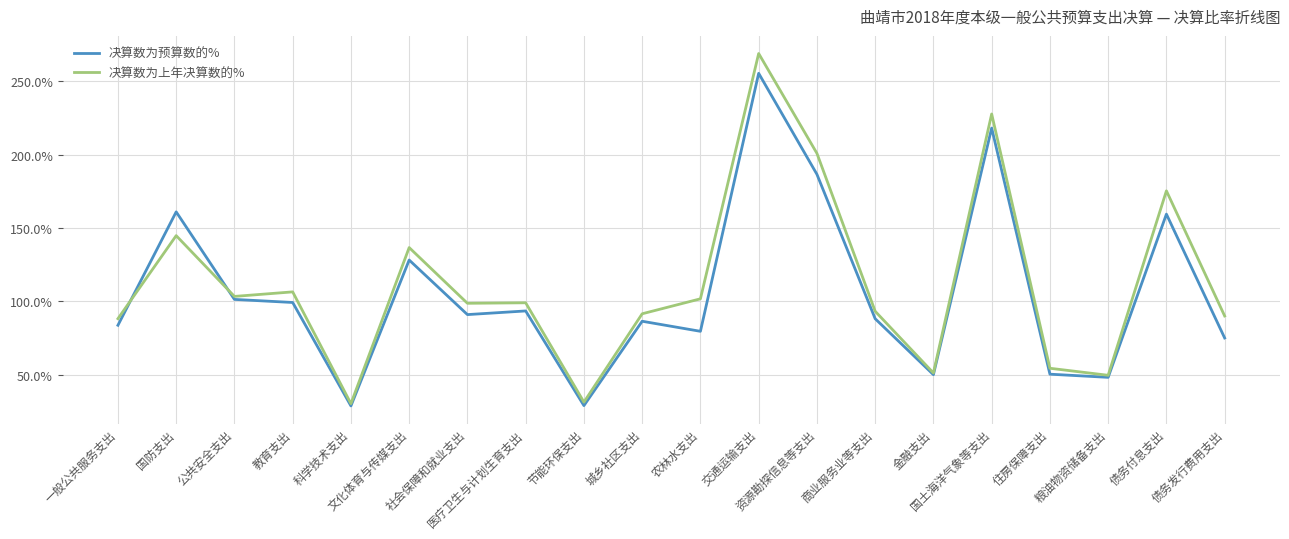

At which category does 决算数为预算数的% reach its first local valley?

科学技术支出